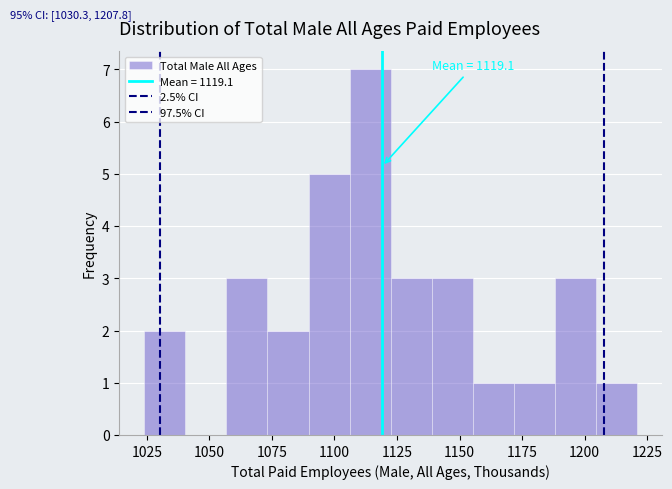

Around what value on the x-axis is the tallest bar? Give the approximate position of its centre, as read against the axis.

1115